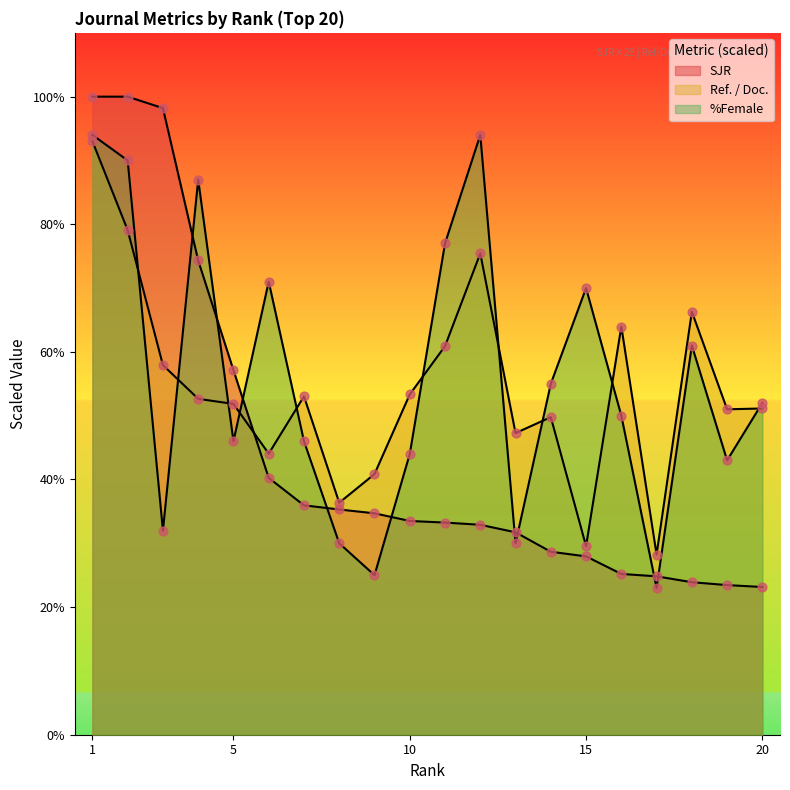

What are all the series names shown in the legend?

SJR, Ref. / Doc., %Female